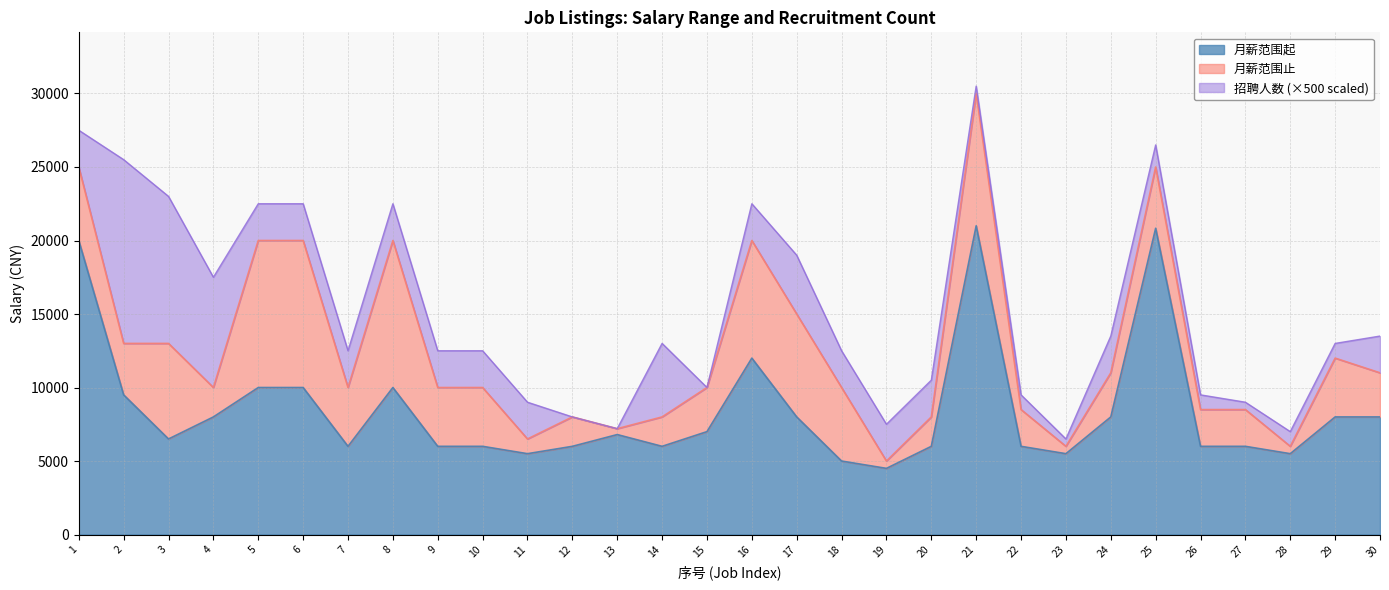

At which category is the sum across all series the highest?

21